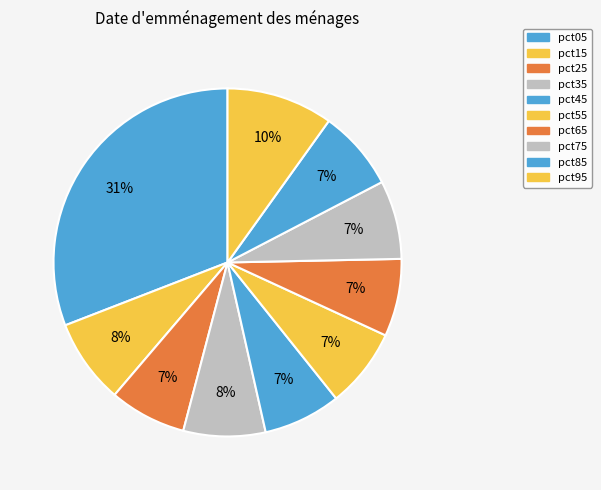

Combined, what portion of the pie is pct95 and pct15?

17.8%